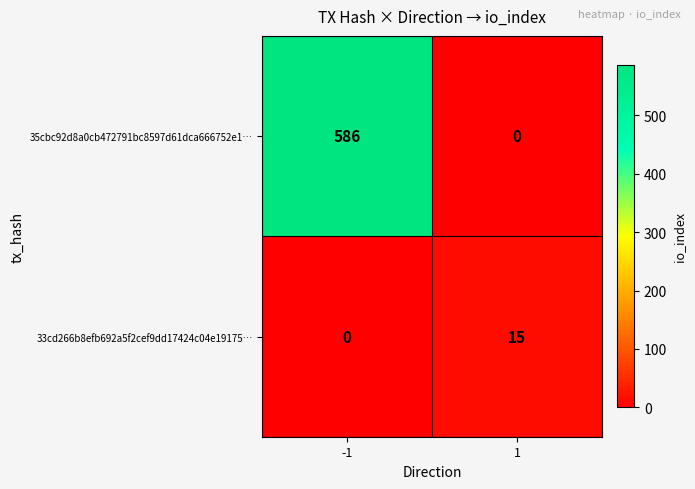

Rank the series by their maximum value, from lowest to highest.

33cd266b8efb692a5f2cef9dd17424c04e19175…, 35cbc92d8a0cb472791bc8597d61dca666752e1…